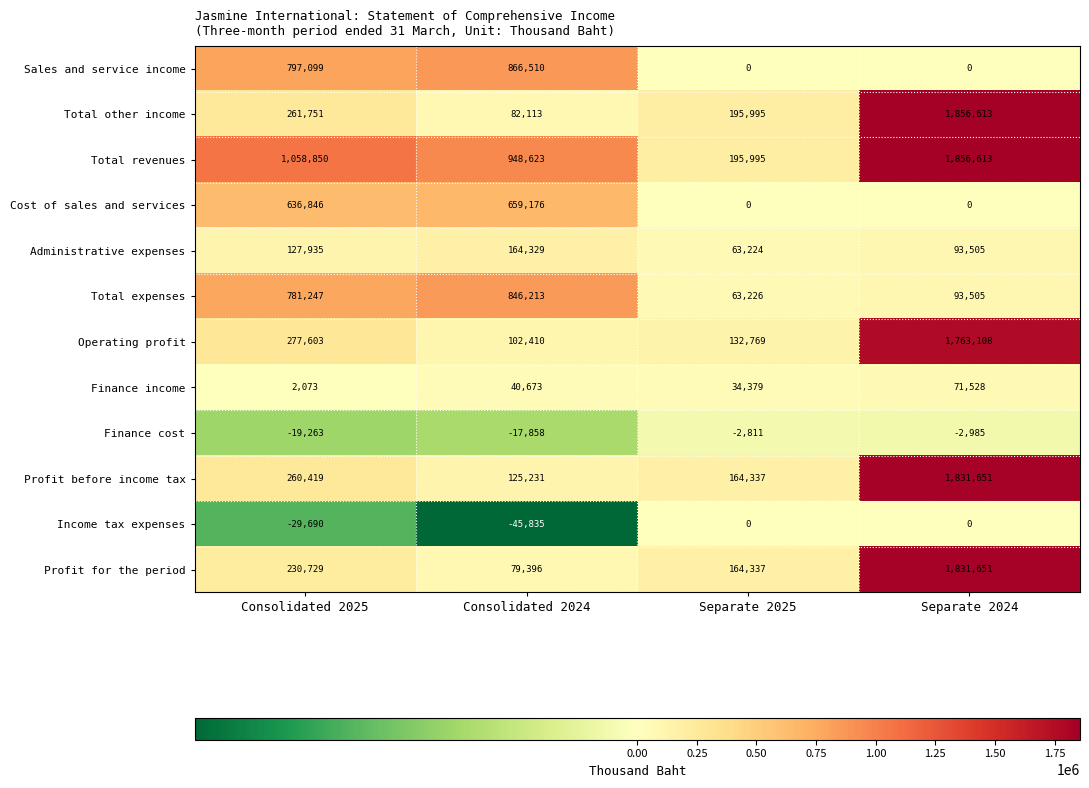

Rank the series at Consolidated 2024 from highest to lowest value.

Total revenues, Sales and service income, Total expenses, Cost of sales and services, Administrative expenses, Profit before income tax, Operating profit, Total other income, Profit for the period, Finance income, Finance cost, Income tax expenses